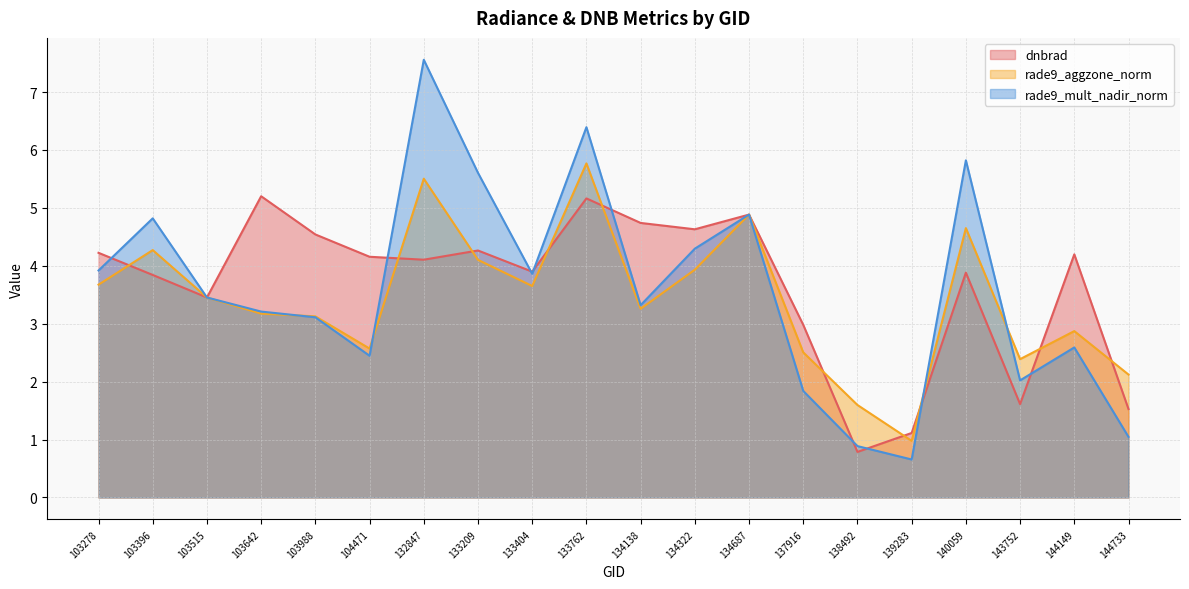

What is the difference between the rade9_aggzone_norm values at 144149 and 138492?

1.3